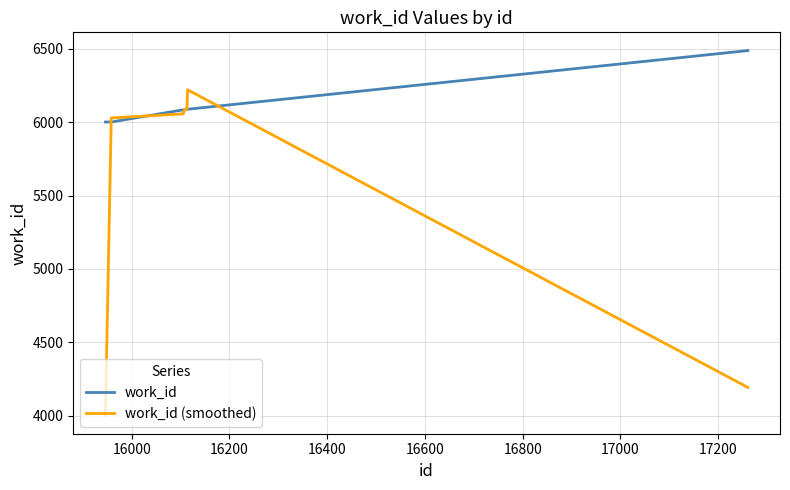

What is the lowest value of the work_id (smoothed) series?

4001.3